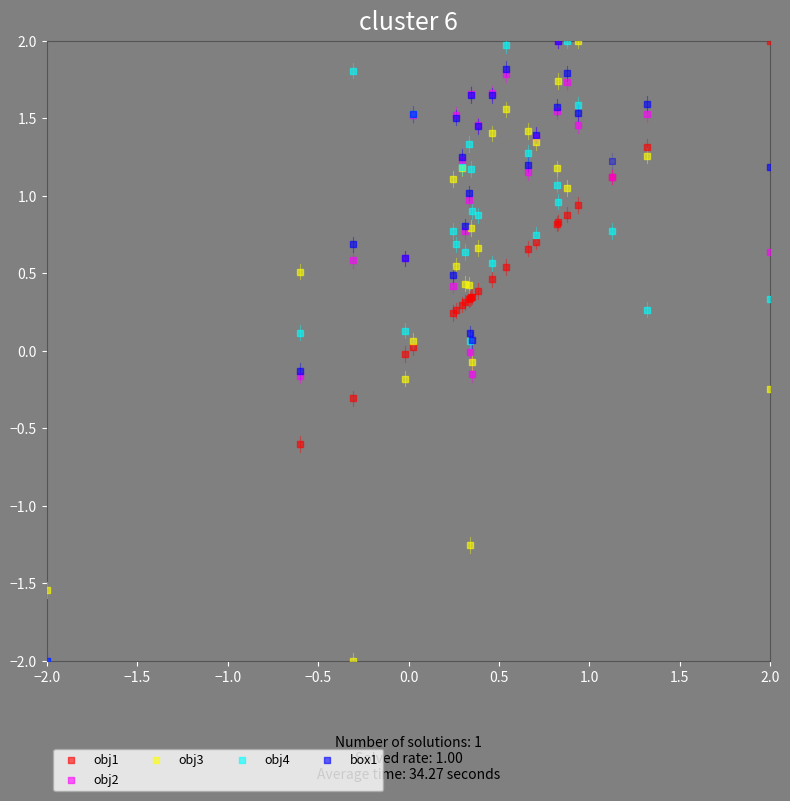

What are all the series names shown in the legend?

obj1, obj2, obj3, obj4, box1